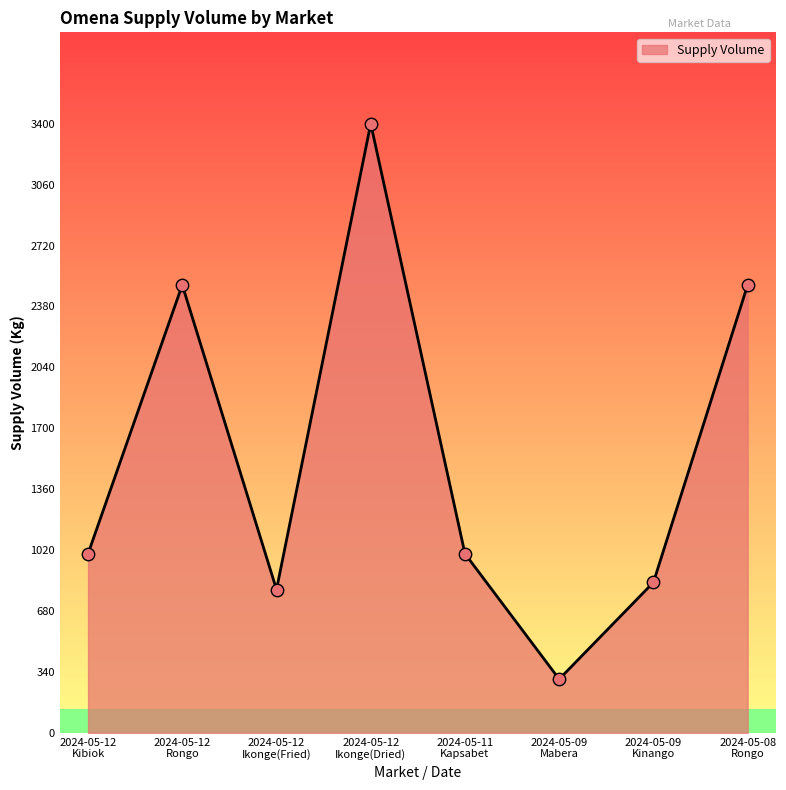

What is the ratio of the value at 2024-05-09
Mabera to the value at 2024-05-12
Ikonge(Dried)?

0.1